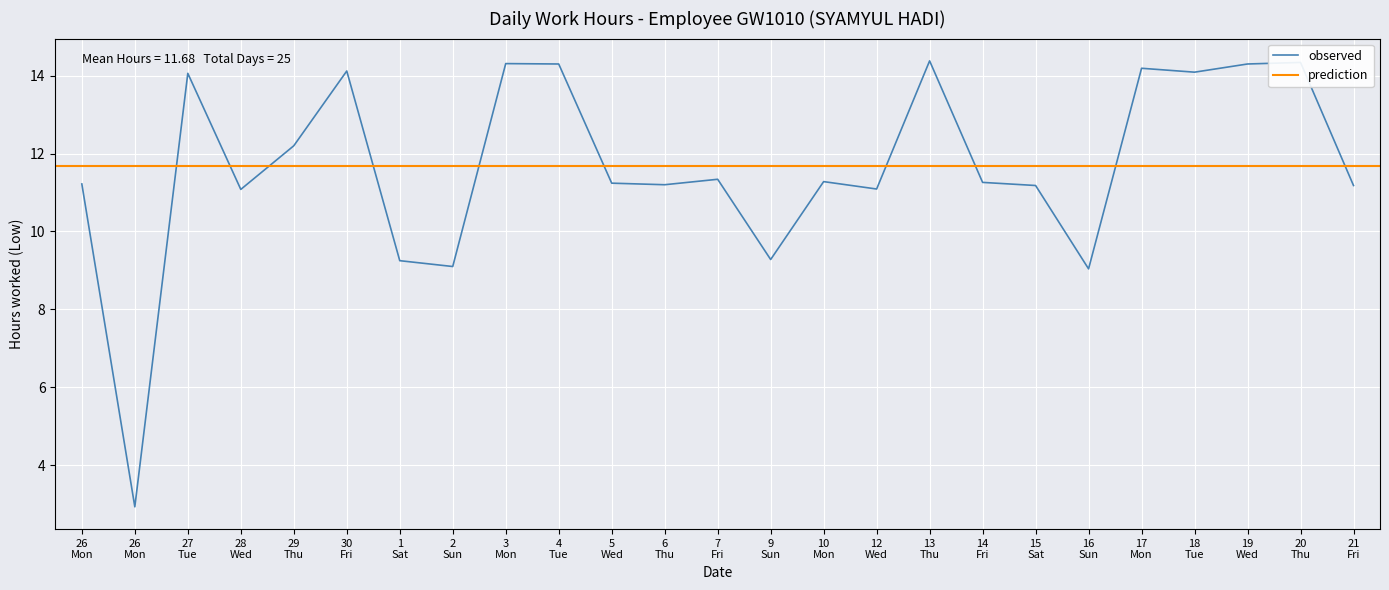

What is the difference between the maximum and minimum values?

11.5